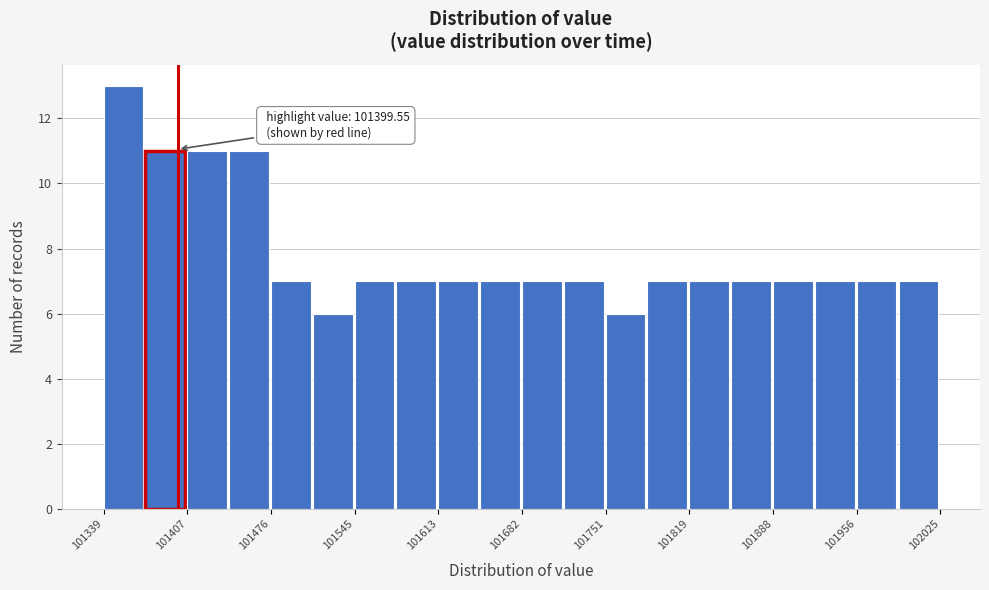

Read against the x-axis, roughly where is the centre of the tallest bar?

101360